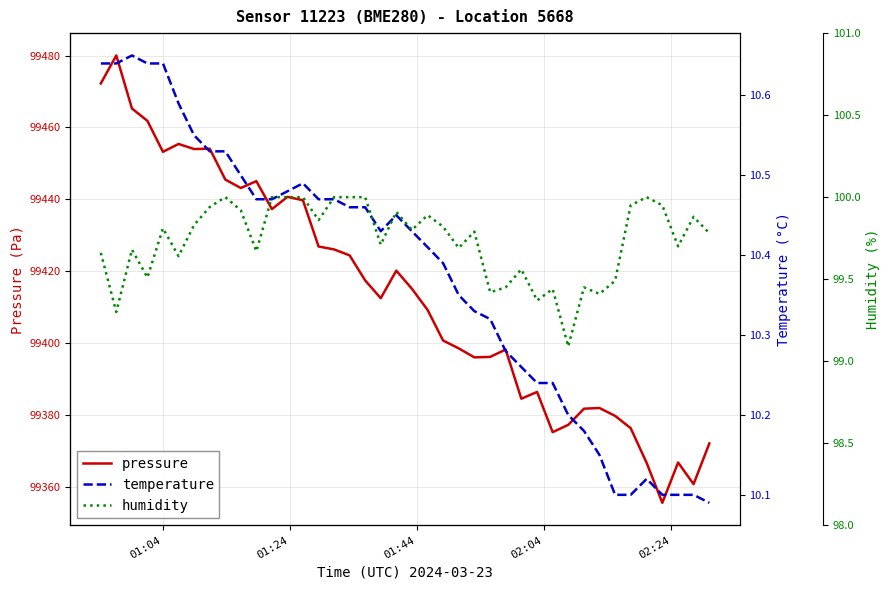

In pressure, how many points are lower than both neighbors (excluding endpoints)?

10